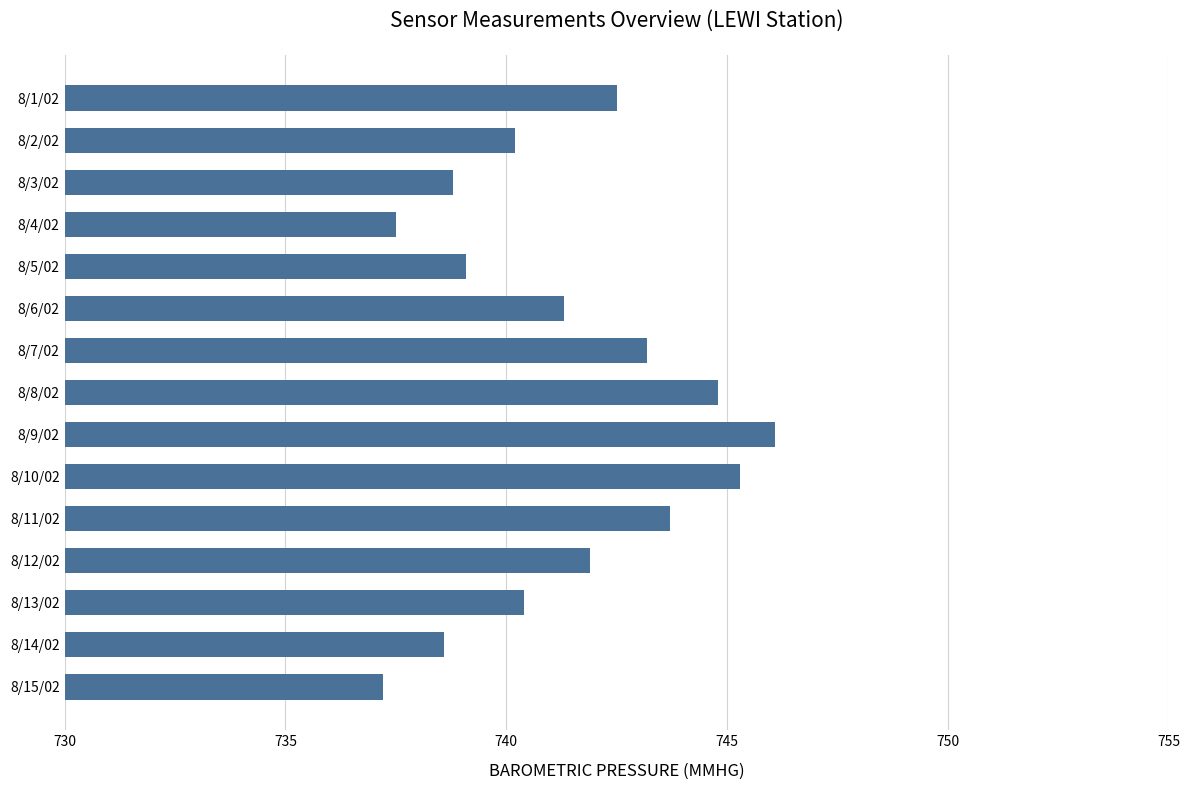

What is the minimum value shown in the chart?

737.2